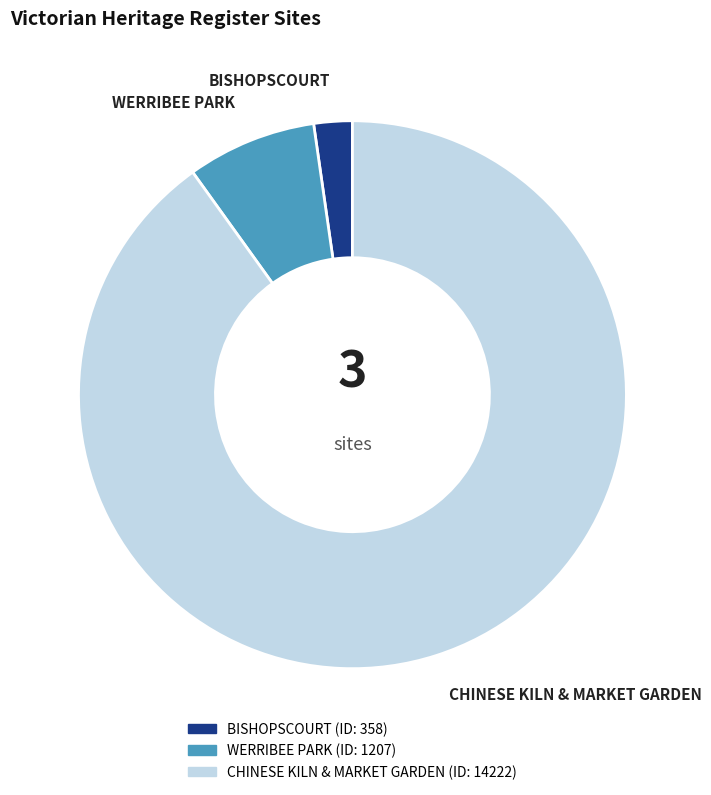

Between WERRIBEE PARK and BISHOPSCOURT, which is larger?

WERRIBEE PARK